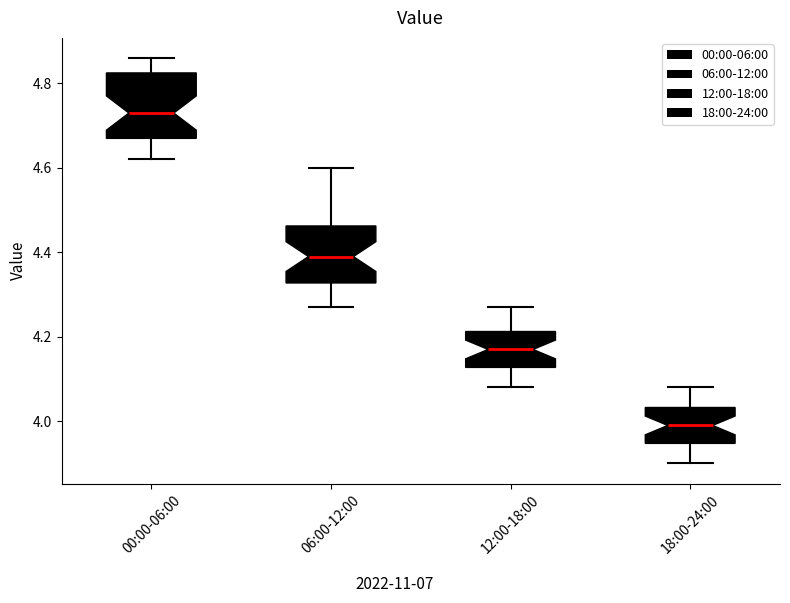

Reading left to right, read every box against the y-axis: the position of its median line, the range the box covers, and the ends of its whiskers. The values are not printed on the chart, so give them approximately, as read against the axis.

00:00-06:00: median 4.74, box 4.68 to 4.82, whiskers 4.62 to 4.86
06:00-12:00: median 4.40, box 4.32 to 4.46, whiskers 4.28 to 4.60
12:00-18:00: median 4.18, box 4.12 to 4.22, whiskers 4.08 to 4.28
18:00-24:00: median 4.00, box 3.94 to 4.04, whiskers 3.90 to 4.08